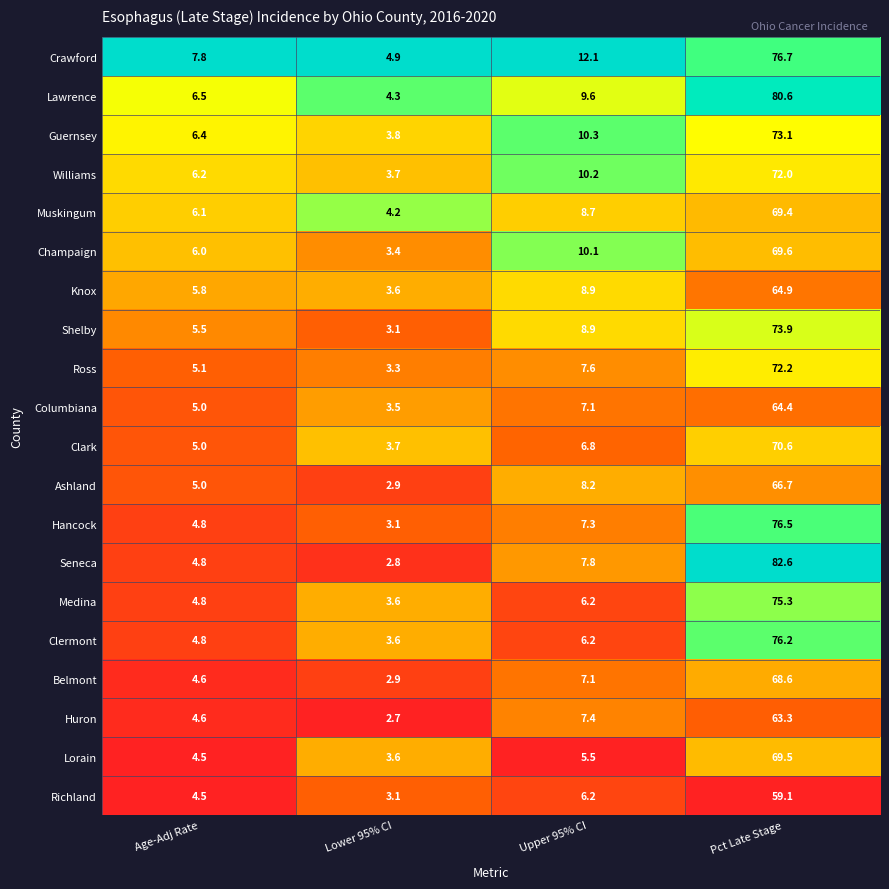

Count the number of data series in this chart.

20